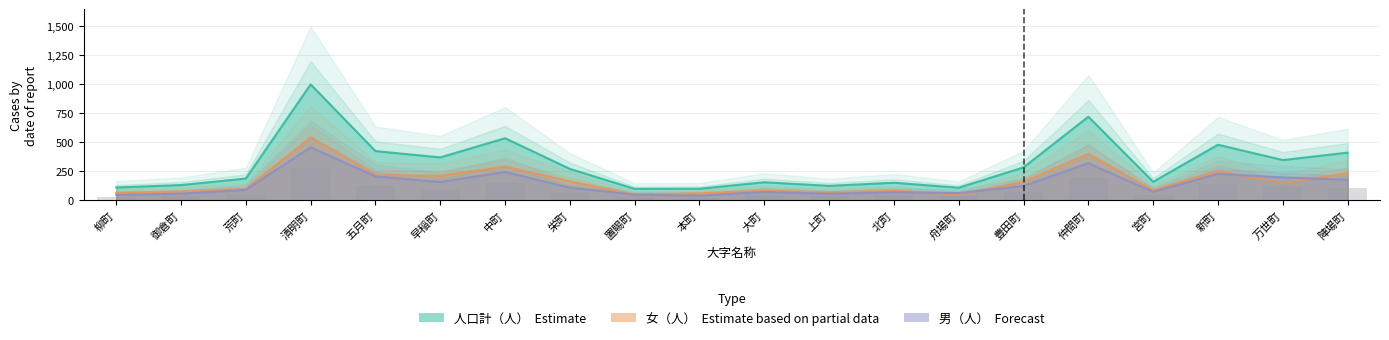

Between 御倉町 and 栄町, which series saw the biggest shift?

人口計（人）